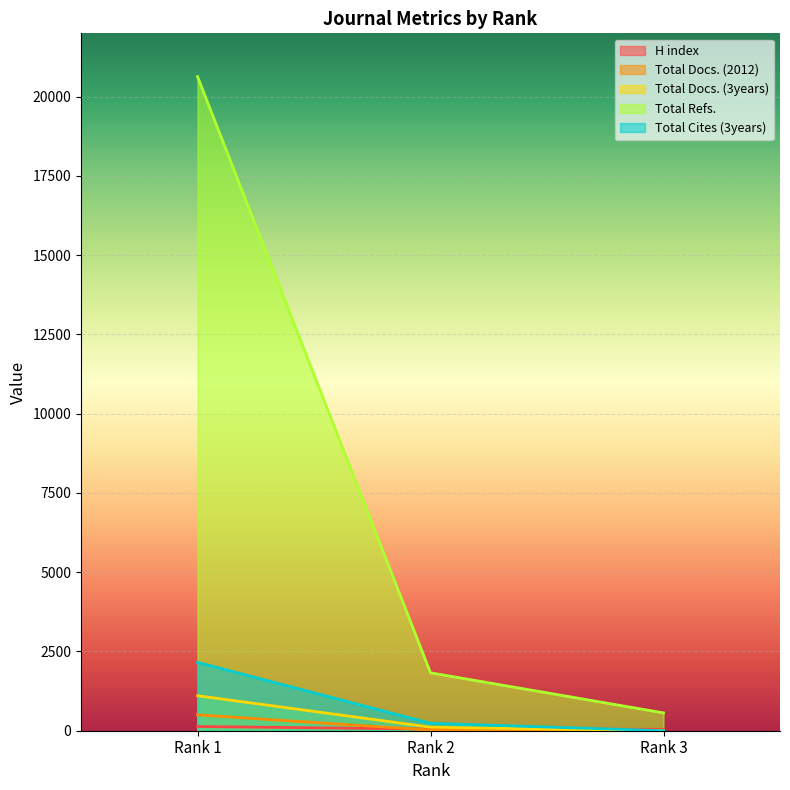

What is the sum of all Total Docs. (3years) values?

1217